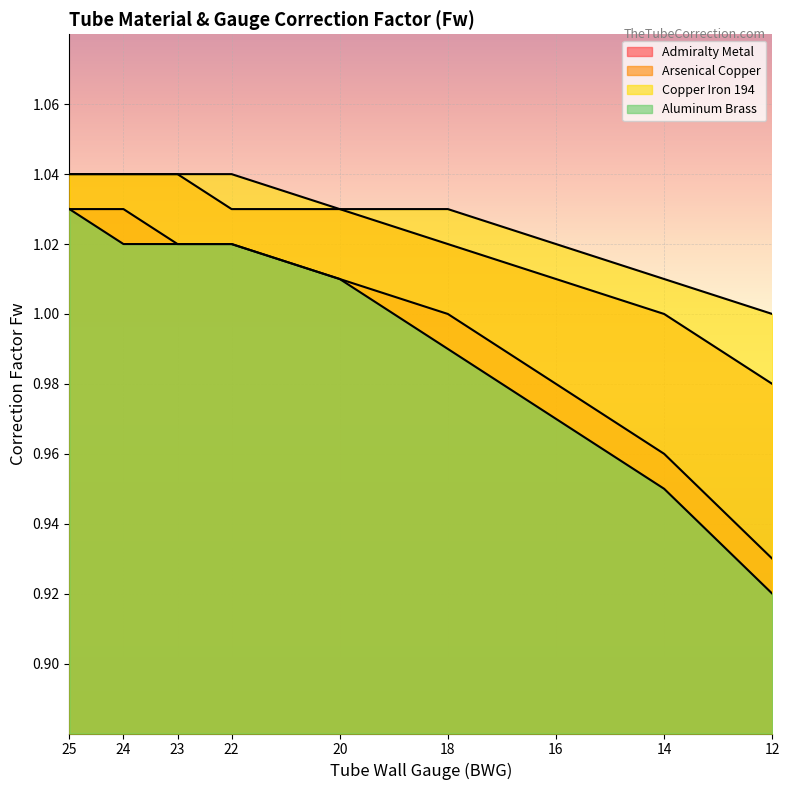

Is it true that Aluminum Brass equals 0.3 at 16?

False